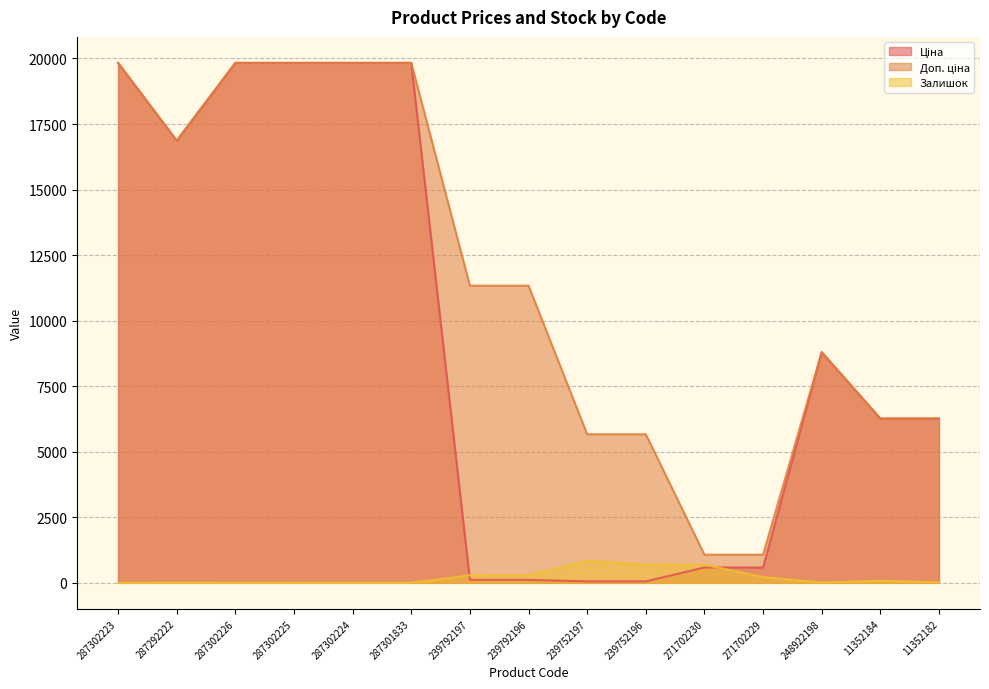

Rank the series by their average value, from highest to lowest.

Доп. ціна, Ціна, Залишок